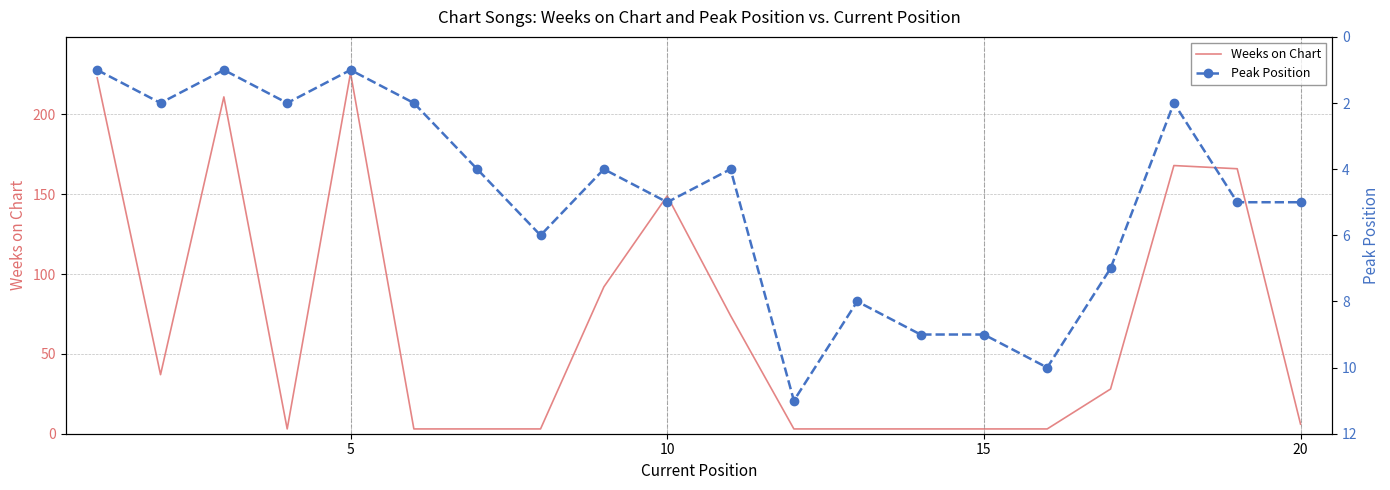

True or false: Weeks on Chart has more than 0 interior local peaks.

True